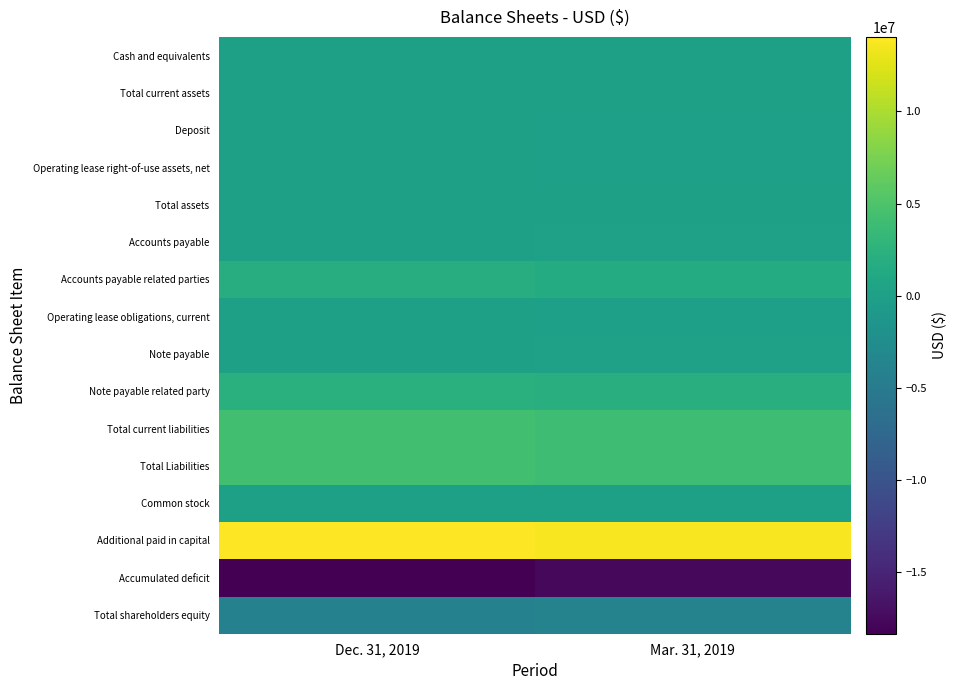

What is the minimum value shown in the chart?

-18330314